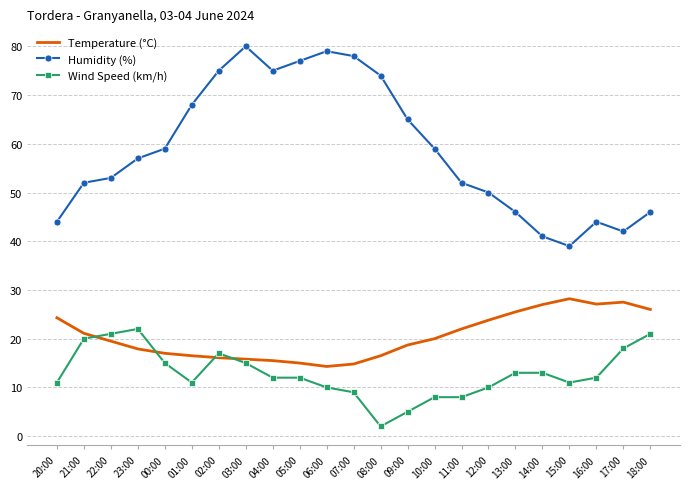

Is the value of Wind Speed (km/h) at 20:00 greater than the value of Humidity (%) at 17:00?

No